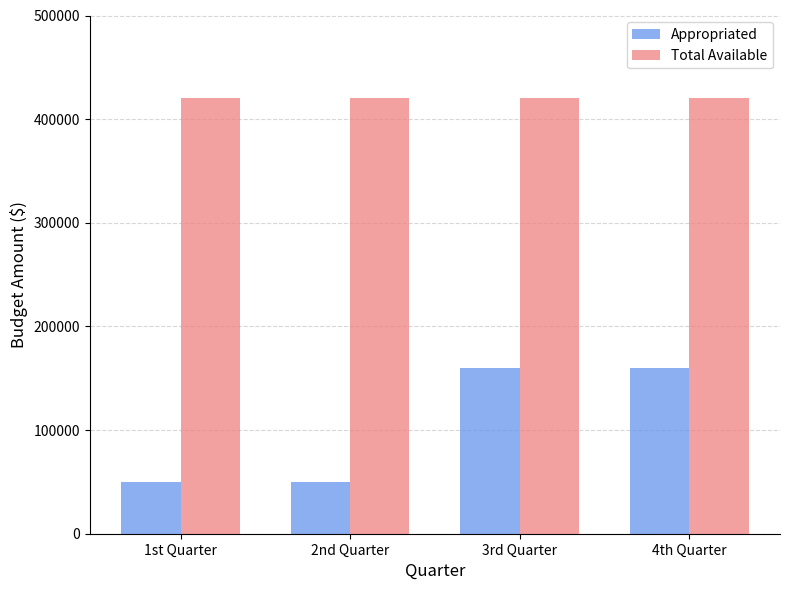

What is the sum of the Total Available values at 3rd Quarter and 1st Quarter?

840000